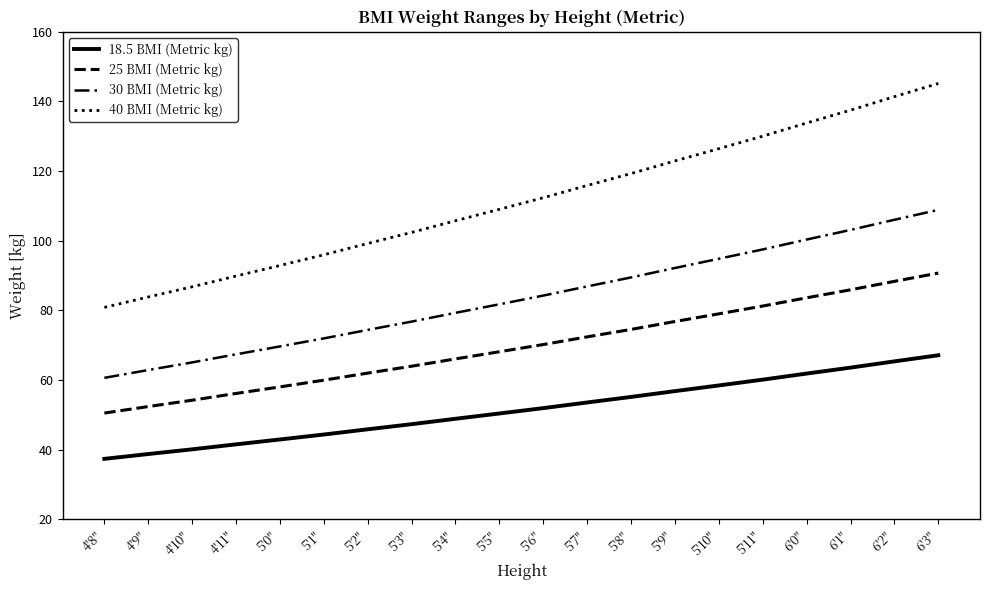

How many lines are shown in the chart?

4